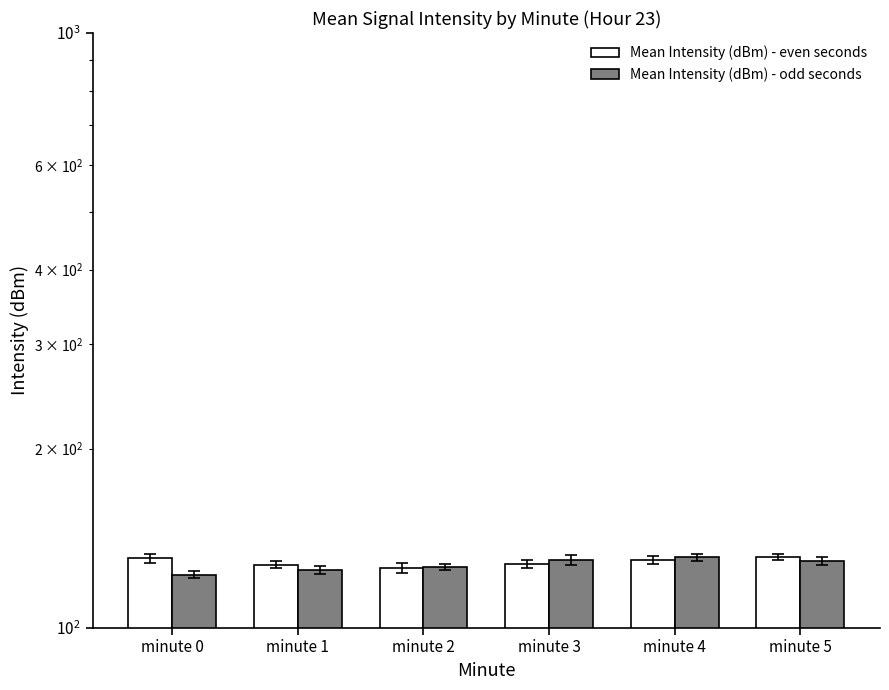

Rank the categories by Mean Intensity (dBm) - odd seconds value from highest to lowest.

minute 4, minute 3, minute 5, minute 2, minute 1, minute 0